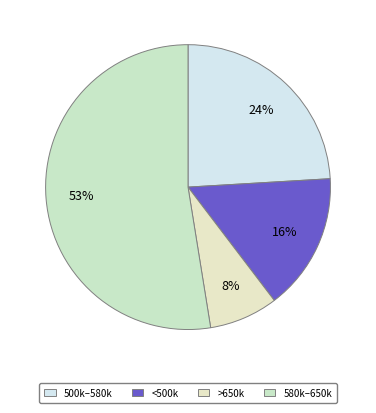

How many slices are in this pie chart?

4